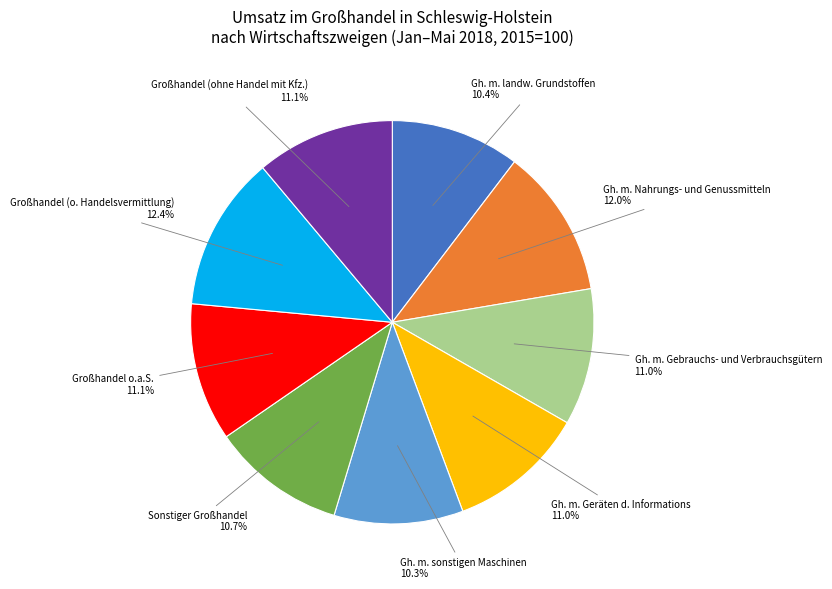

Is there a majority slice in this chart?

No